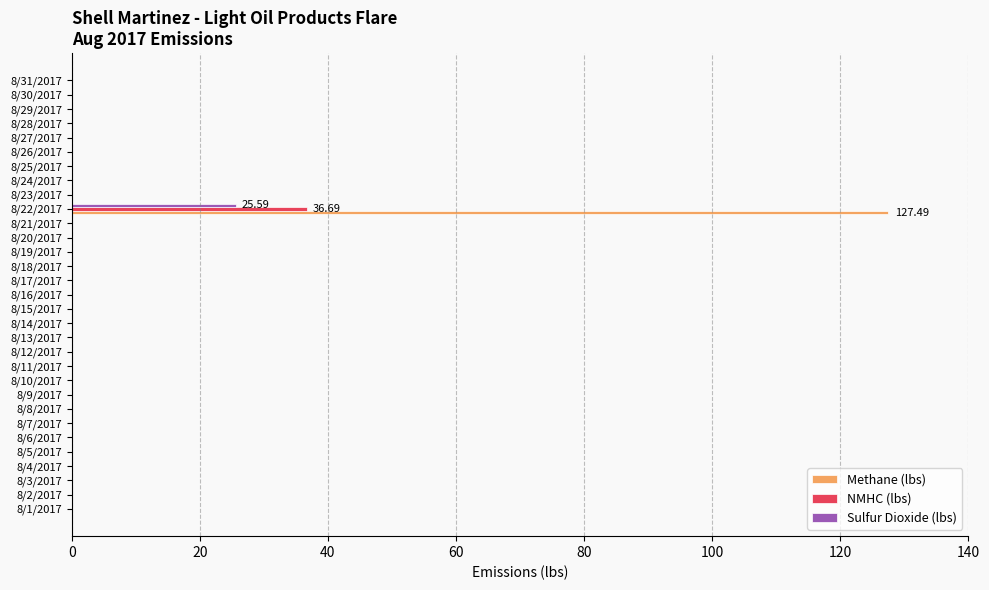

What is the sum of all Methane (lbs) values?

127.5